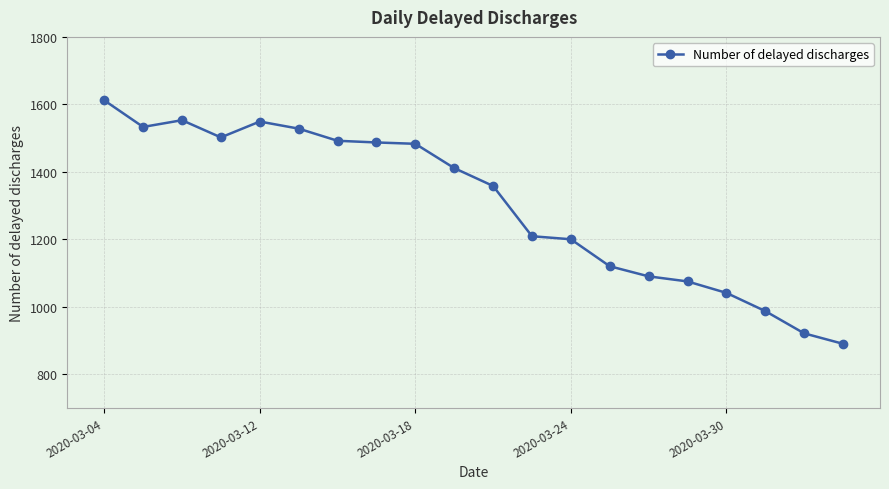

How many lines are shown in the chart?

1